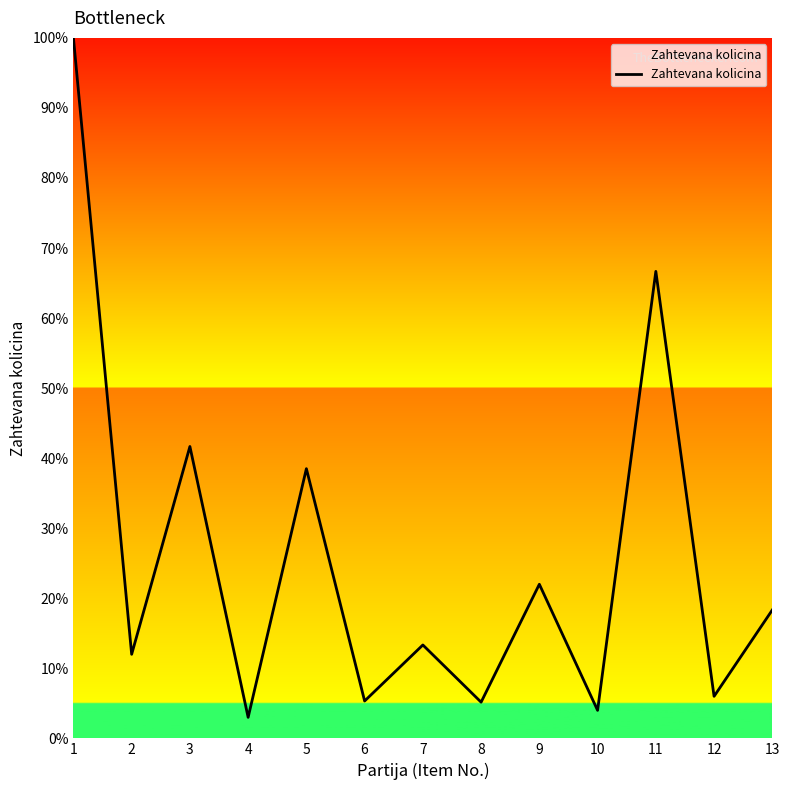

True or false: the data has more than 2 interior local peaks.

True